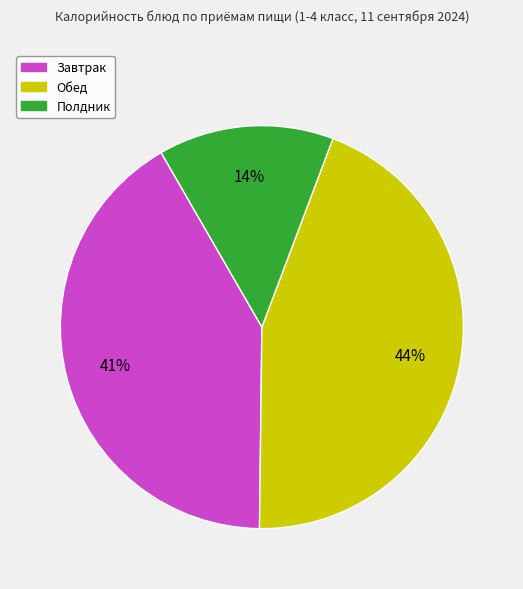

To the nearest percent, what is the average slice percentage?

33%